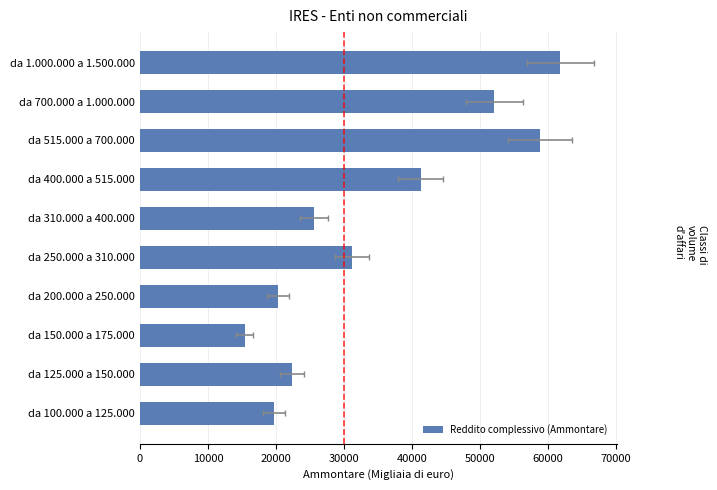

Are the bars horizontal?

Yes